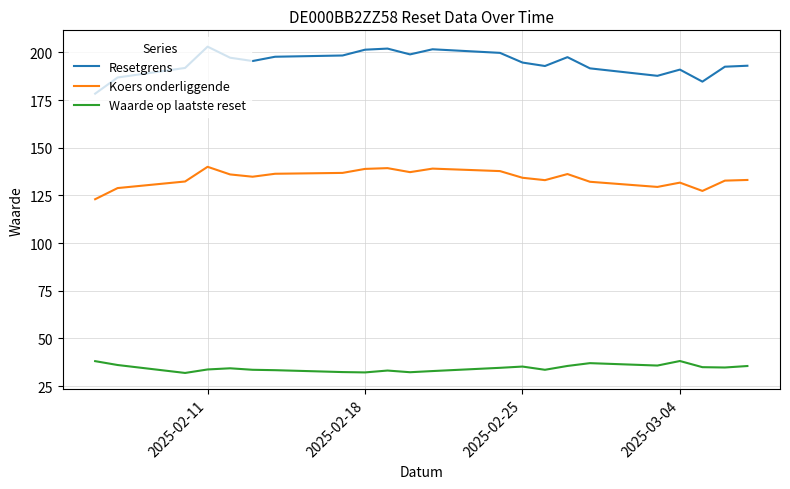

Which series has the largest total across all categories?

Resetgrens